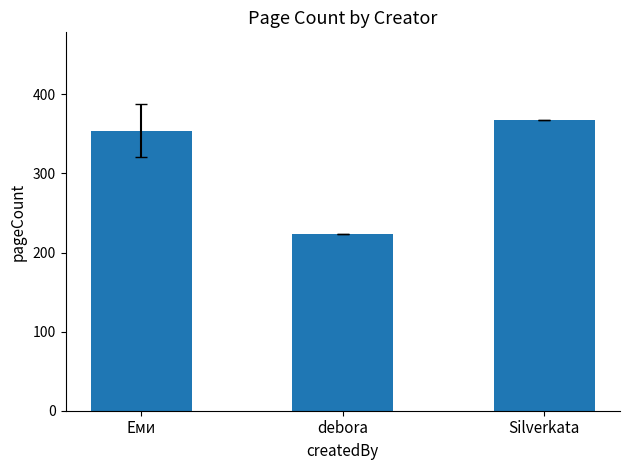

What is the change in value from debora to Silverkata?

+144